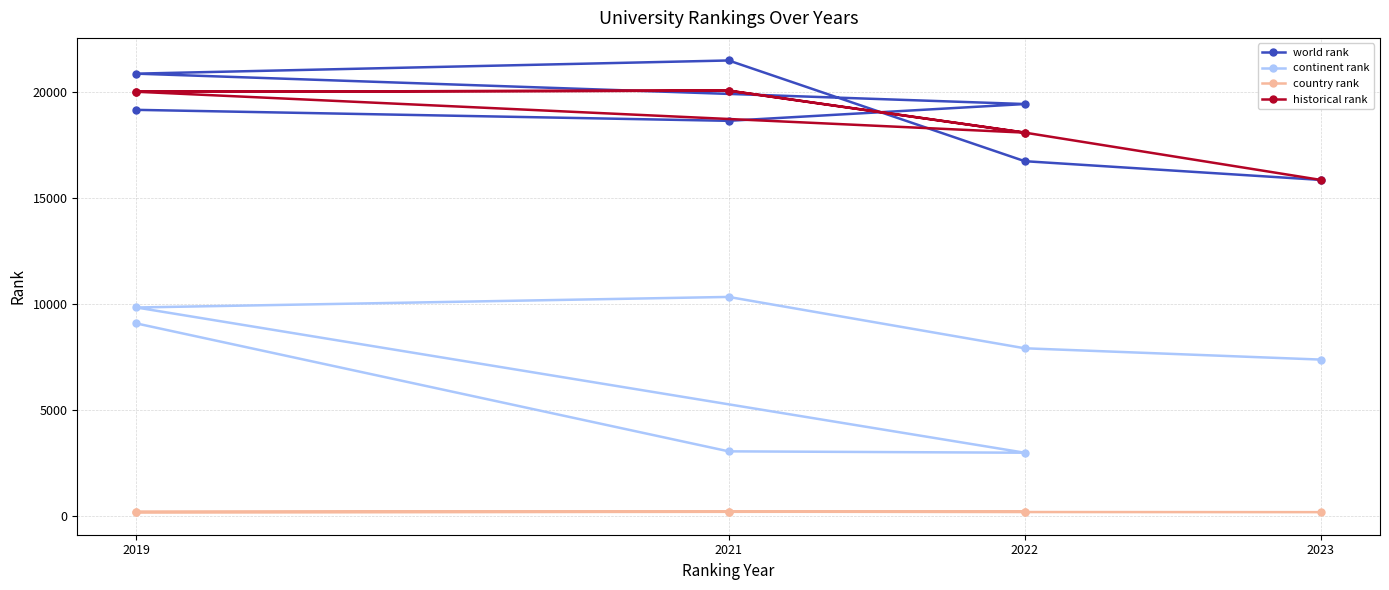

True or false: continent rank and world rank cross at least once.

False